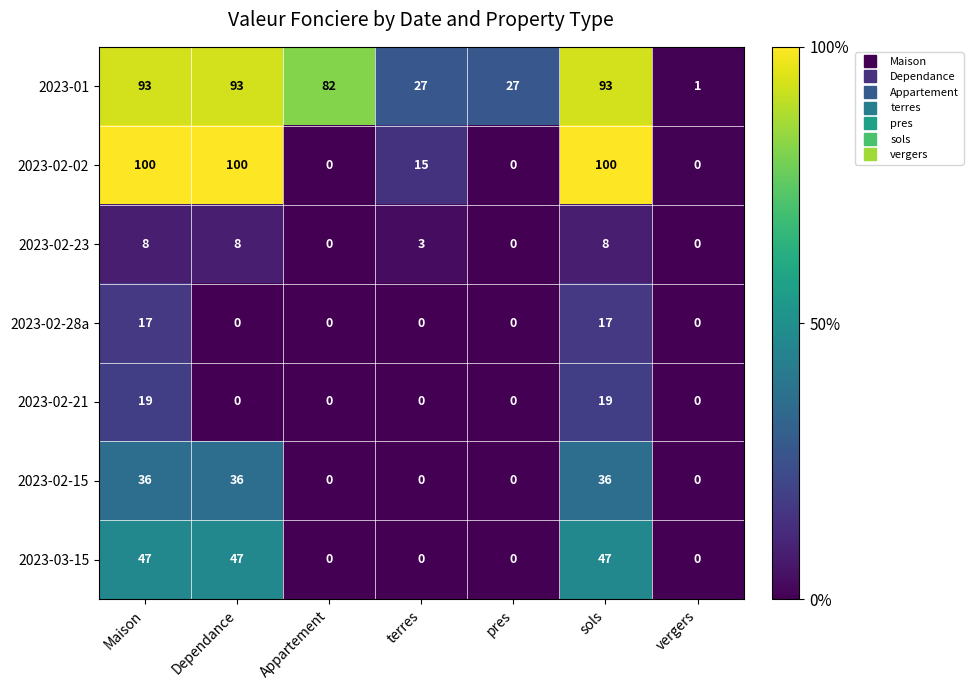

What is the greatest value displayed?

100